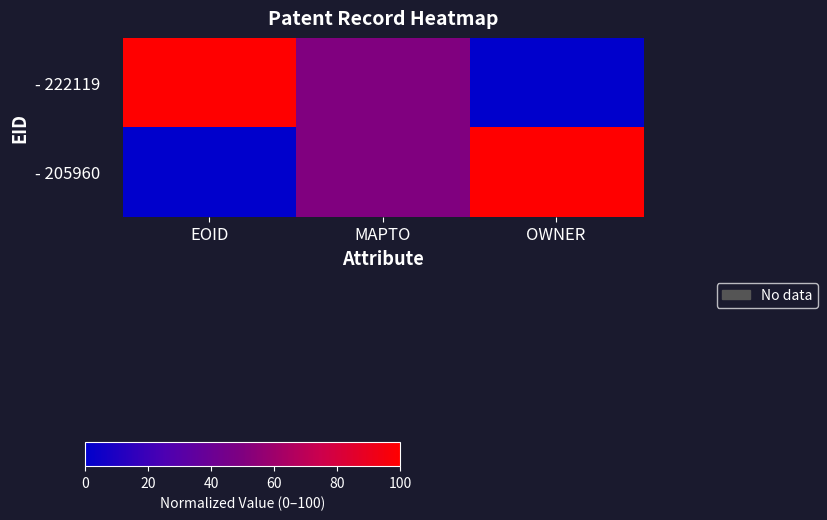

Which series has the widest spread of values?

- 222119